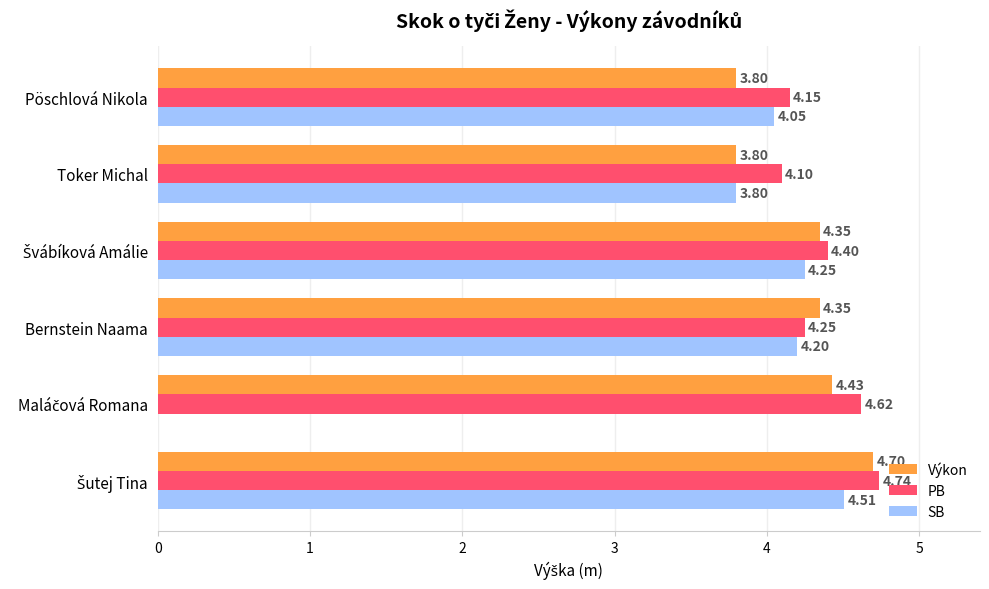

Where is PB nearest to the value 4?

Toker Michal